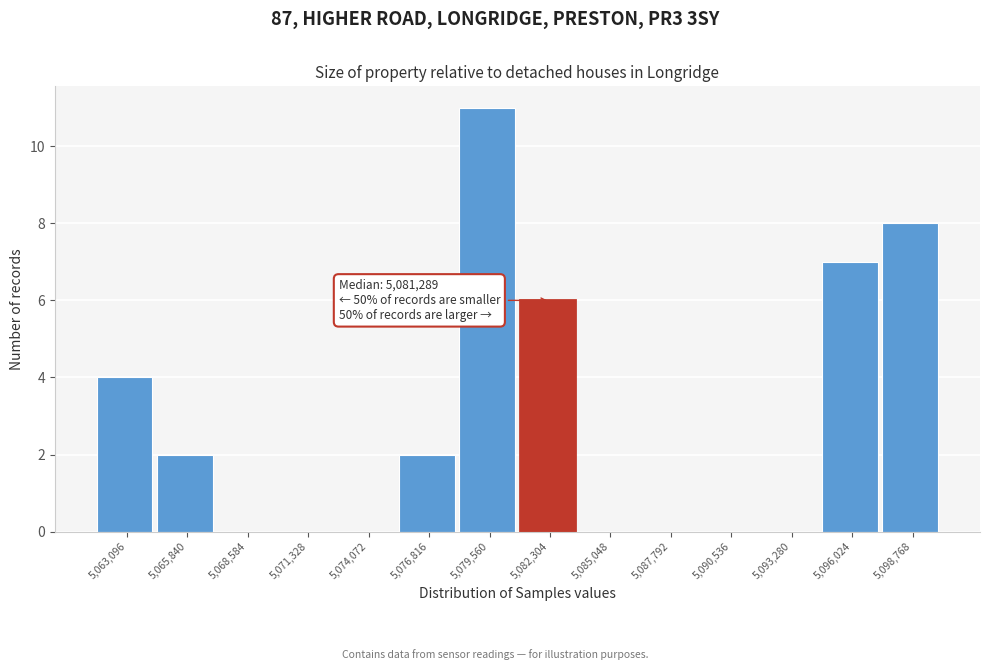

Over which range of the x-axis is the bar tallest?

5078000 to 5081000